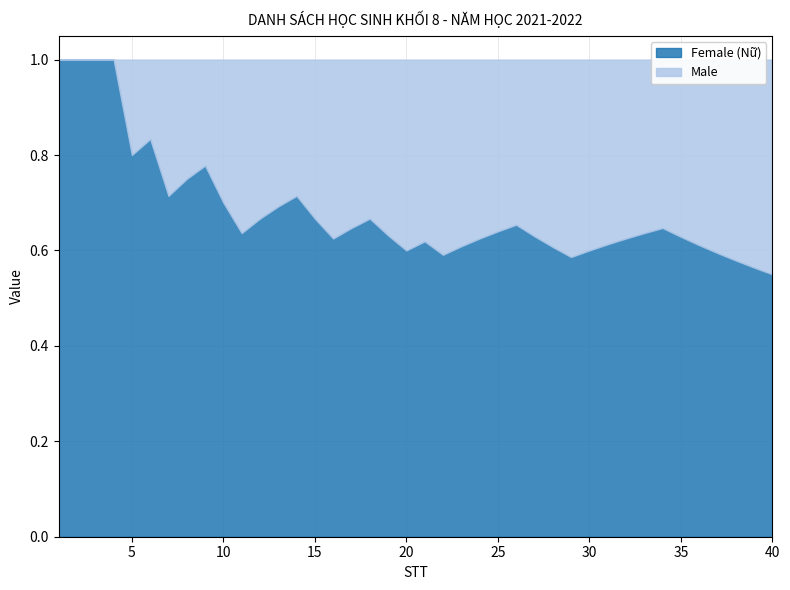

The value of Male at 20 is 1. True or false?

False